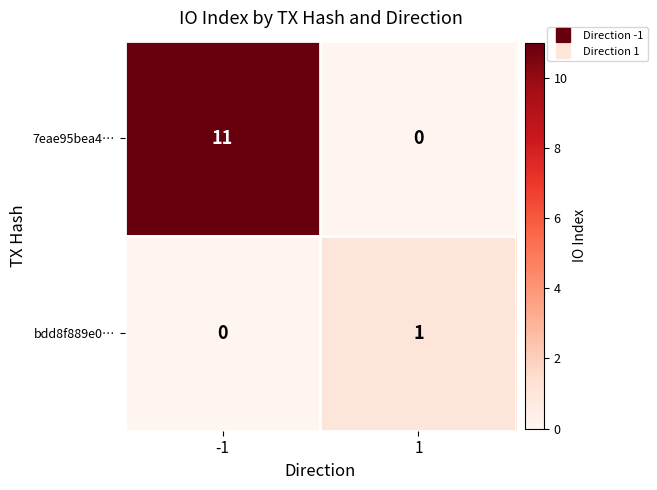

Reading right to left, extract all data points from this chart.

7eae95bea4…: 0	11
bdd8f889e0…: 1	0